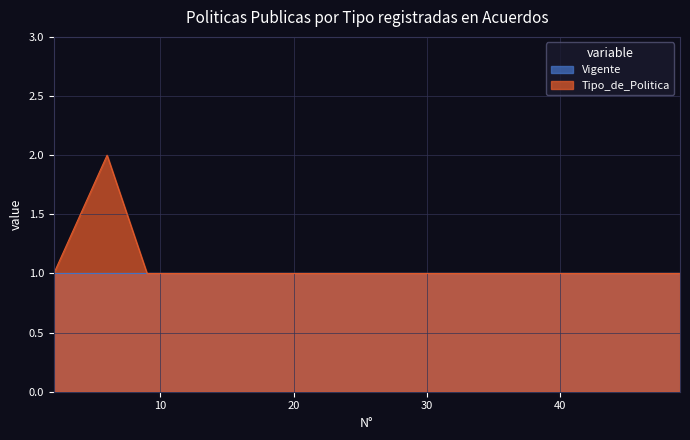

What is the smallest value displayed?

1